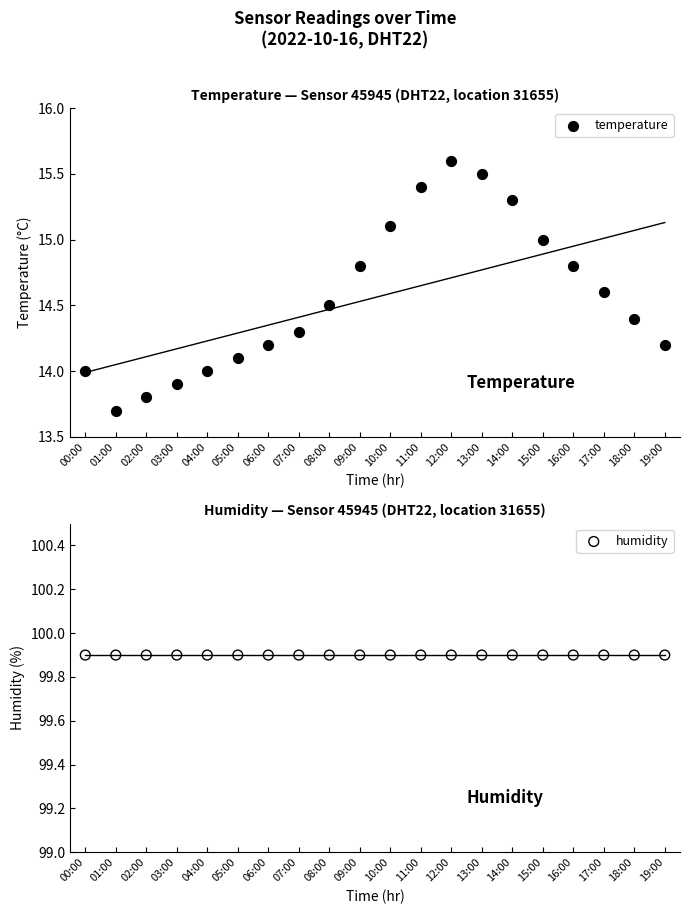

Which series has the widest spread of Y values?

temperature